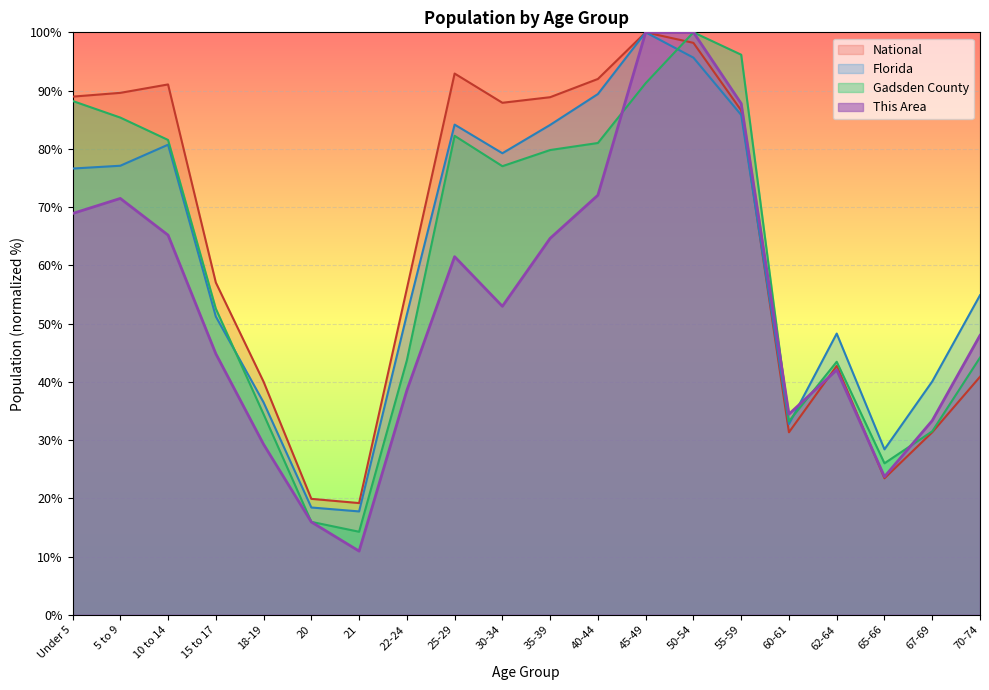

At how many categories does at least one series exceed 37?

16